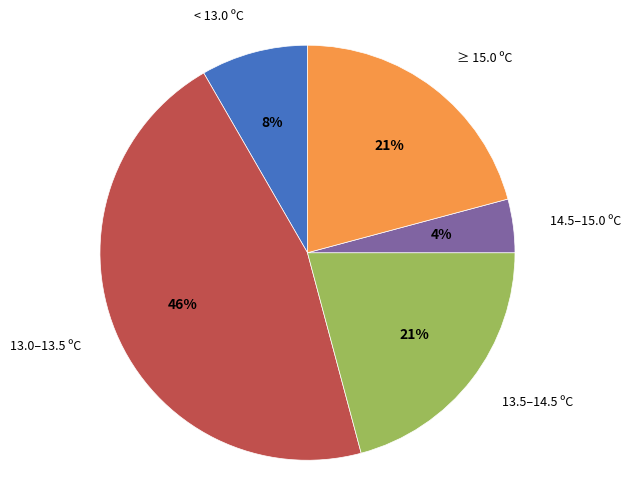

Approximately how many times larger is the value at 13.0–13.5 ºC compared to 13.5–14.5 ºC?

2.2